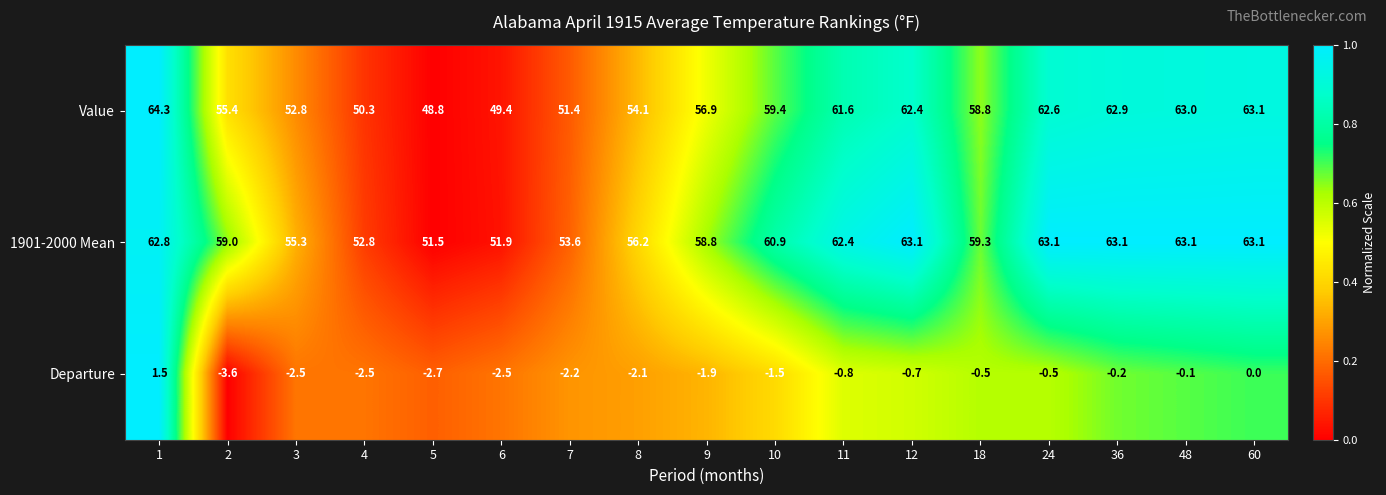

The Departure series shows -1.5 at 10. True or false?

True